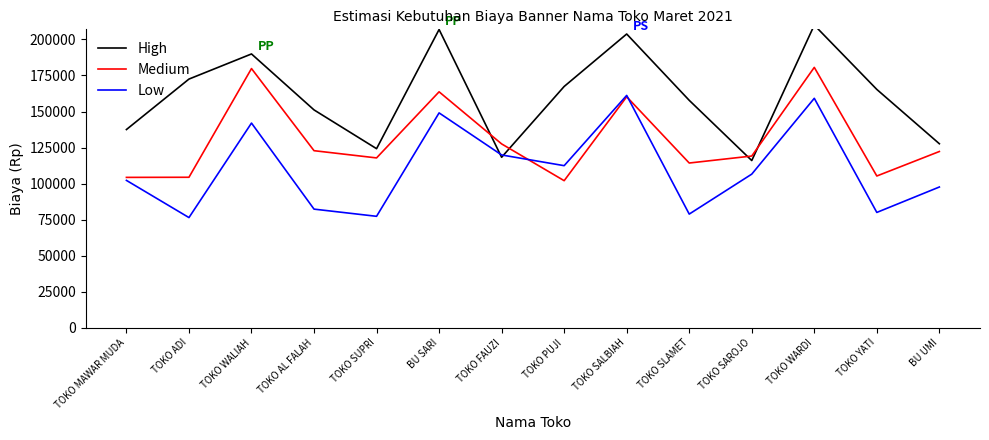

What is the label of the 8th point from the right?

TOKO FAUZI